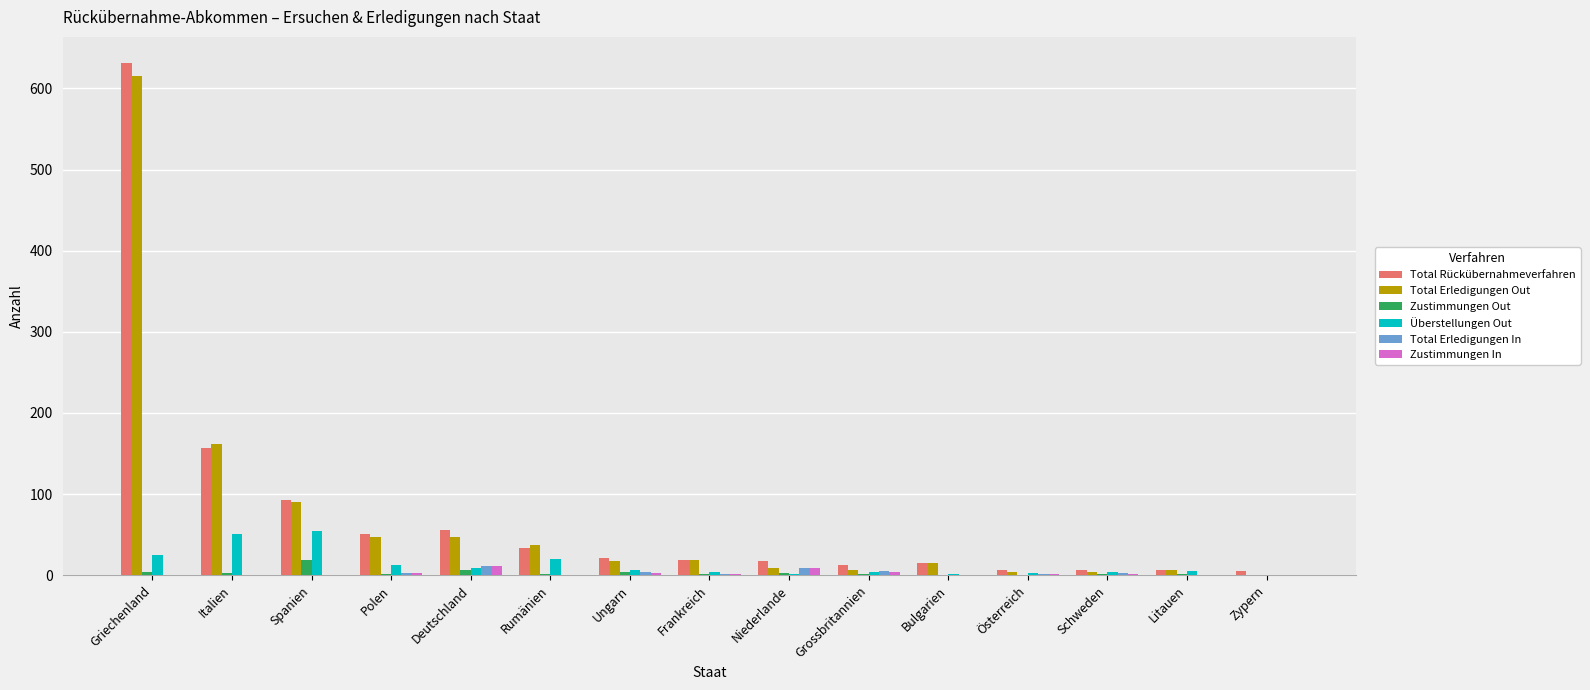

At which category is the sum across all series the highest?

Griechenland